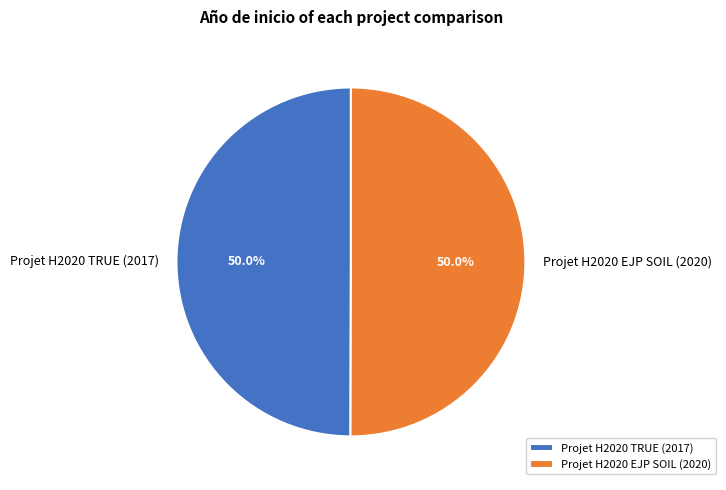

What is the ratio of the value at Projet H2020 EJP SOIL (2020) to the value at Projet H2020 TRUE (2017)?

1.0